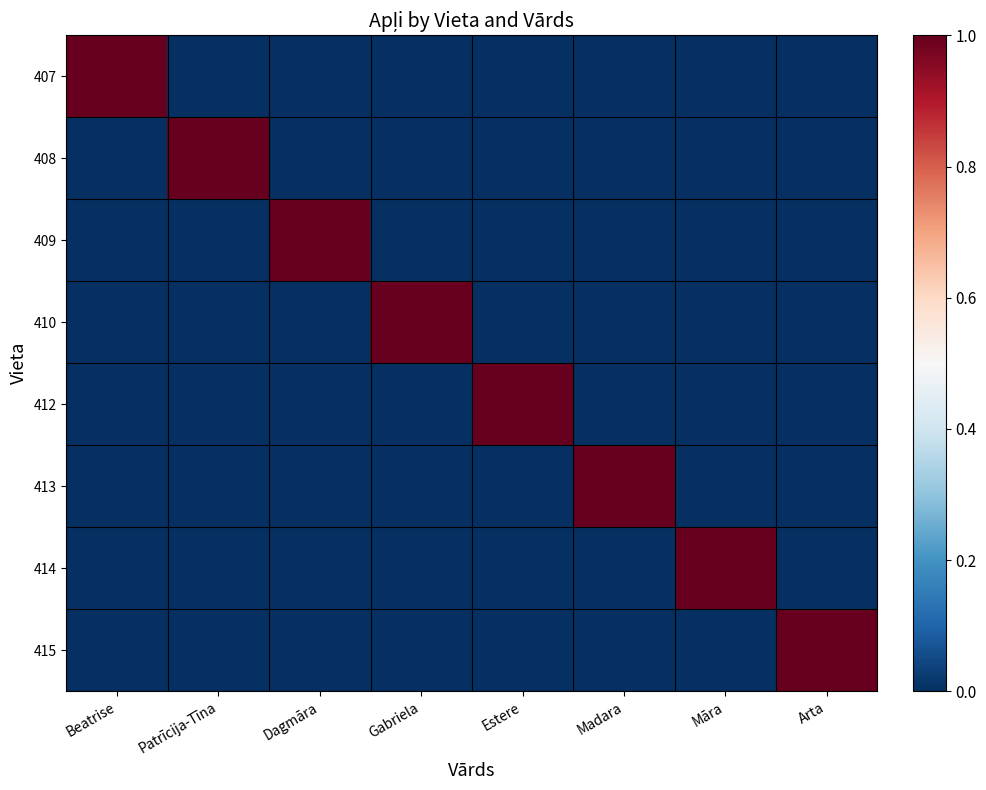

Reading left to right, transcribe all the data shown in this chart.

407: Beatrise=1	Patrīcija-Tīna=0	Dagmāra=0	Gabriela=0	Estere=0	Madara=0	Māra=0	Arta=0
408: Beatrise=0	Patrīcija-Tīna=1	Dagmāra=0	Gabriela=0	Estere=0	Madara=0	Māra=0	Arta=0
409: Beatrise=0	Patrīcija-Tīna=0	Dagmāra=1	Gabriela=0	Estere=0	Madara=0	Māra=0	Arta=0
410: Beatrise=0	Patrīcija-Tīna=0	Dagmāra=0	Gabriela=1	Estere=0	Madara=0	Māra=0	Arta=0
412: Beatrise=0	Patrīcija-Tīna=0	Dagmāra=0	Gabriela=0	Estere=1	Madara=0	Māra=0	Arta=0
413: Beatrise=0	Patrīcija-Tīna=0	Dagmāra=0	Gabriela=0	Estere=0	Madara=1	Māra=0	Arta=0
414: Beatrise=0	Patrīcija-Tīna=0	Dagmāra=0	Gabriela=0	Estere=0	Madara=0	Māra=1	Arta=0
415: Beatrise=0	Patrīcija-Tīna=0	Dagmāra=0	Gabriela=0	Estere=0	Madara=0	Māra=0	Arta=1